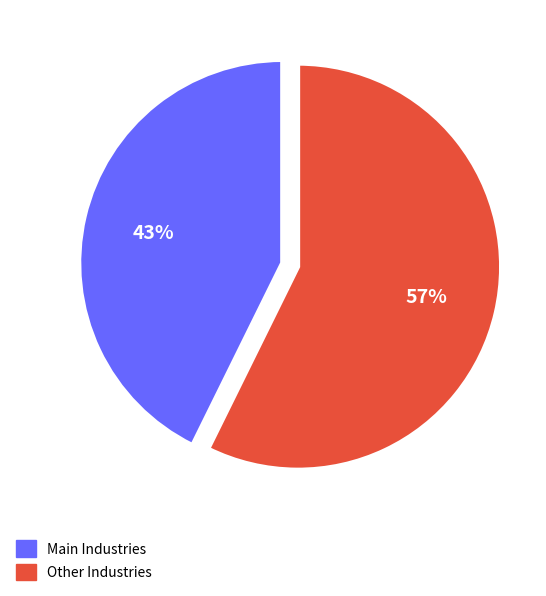

Which category has the biggest portion of the pie?

Other Industries